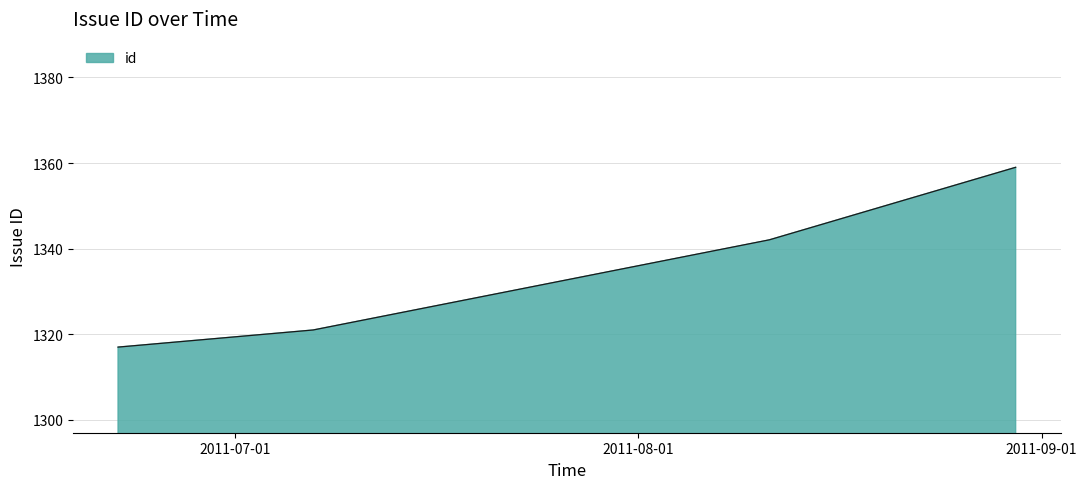

Count the number of categories in the chart.

300